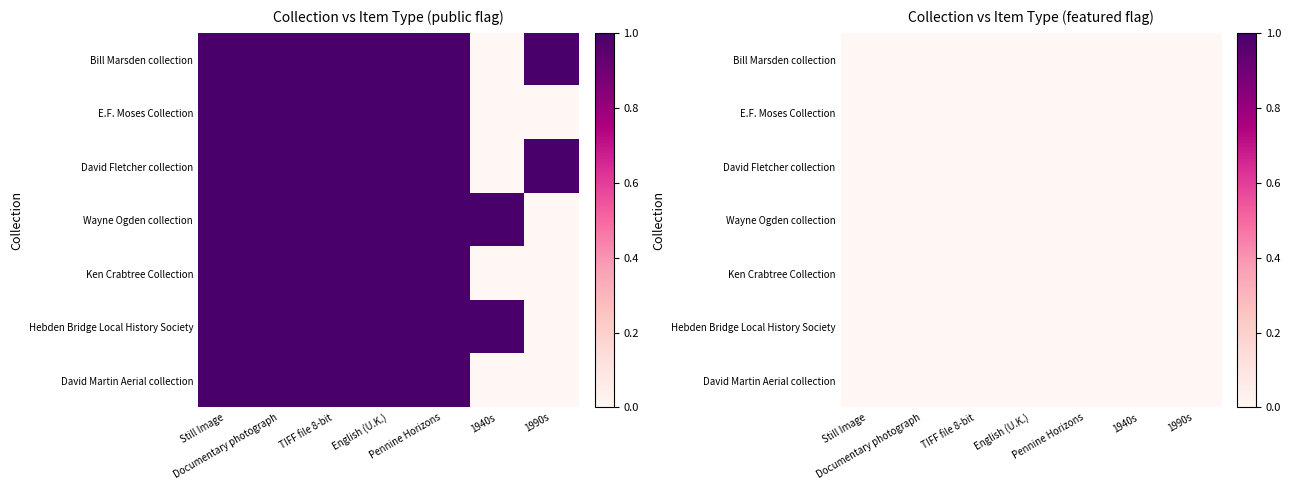

How many data points does each series have?

7